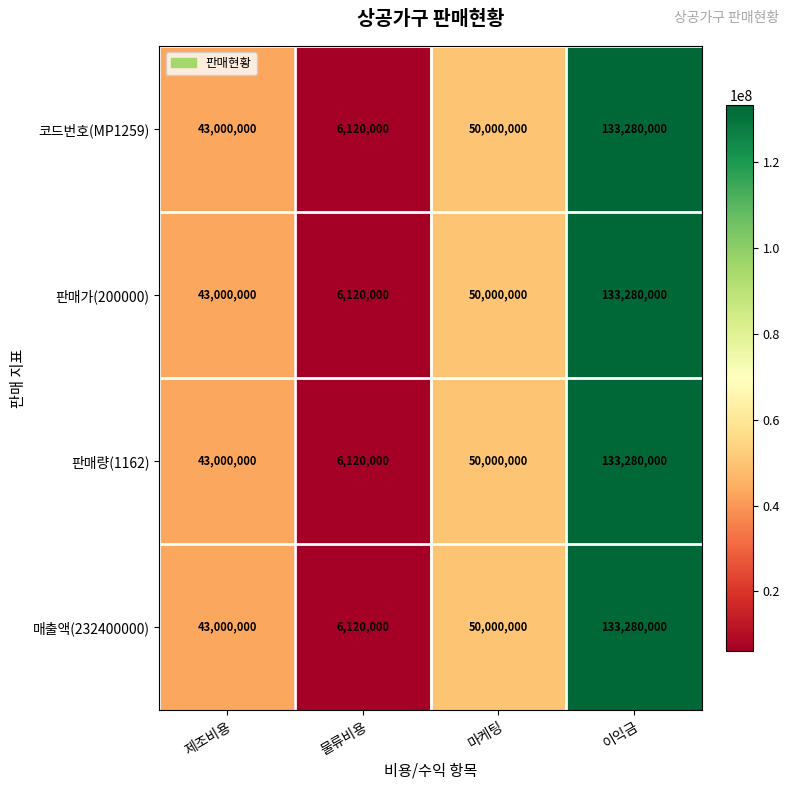

Is it true that 코드번호(MP1259) equals 73972340 at 제조비용?

False